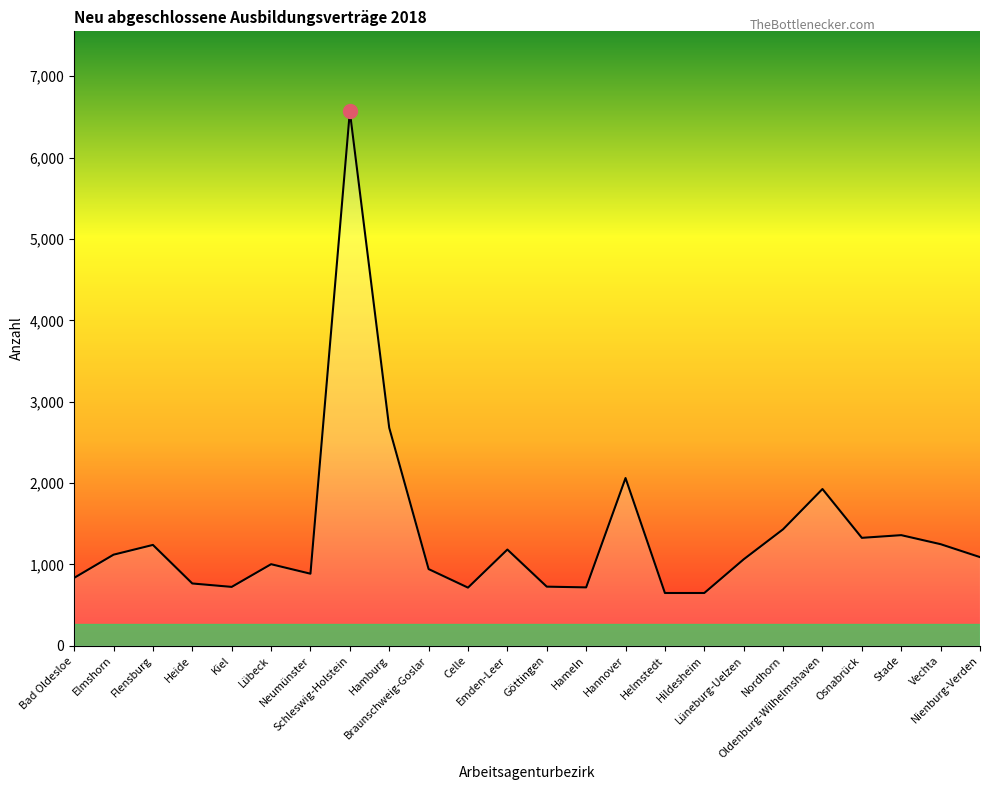

What is the maximum value shown in the chart?

6567